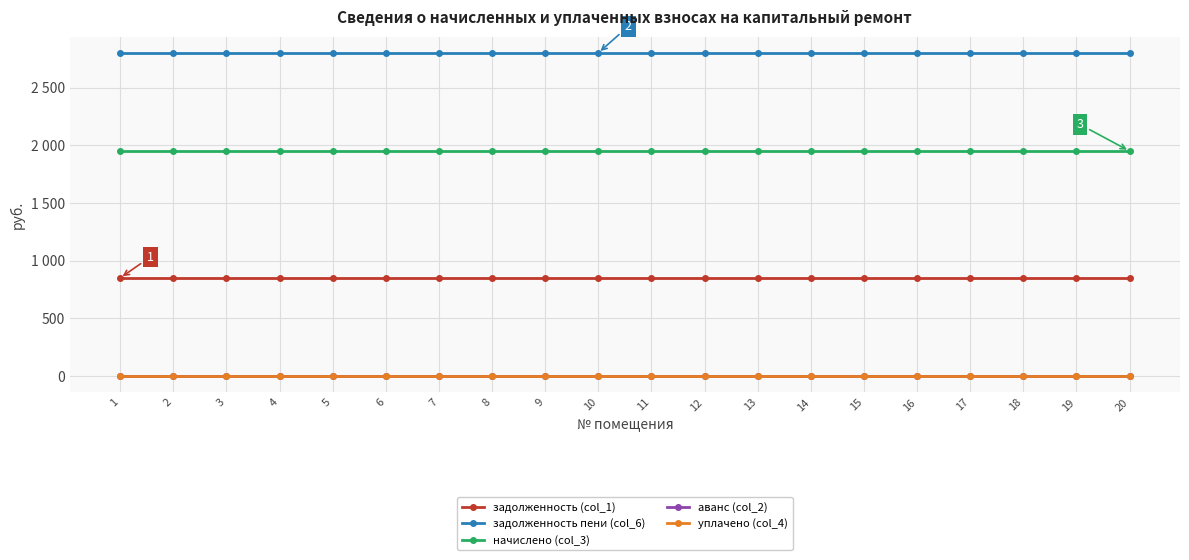

At which category is the sum across all series the highest?

1